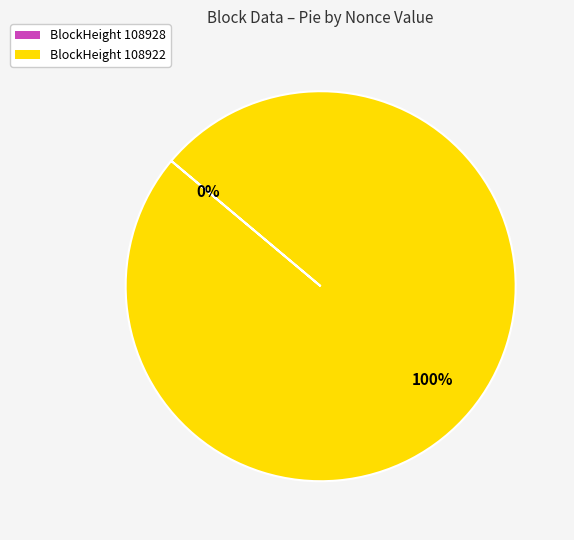

Rank the categories by value from highest to lowest.

108922, 108928